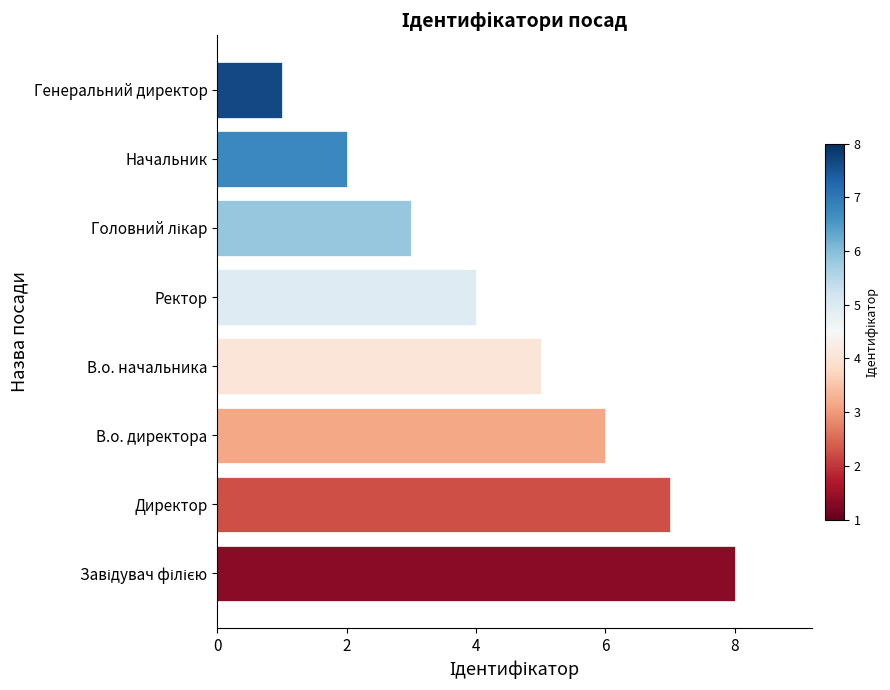

Which has a higher value, Ректор or В.о. начальника?

В.о. начальника